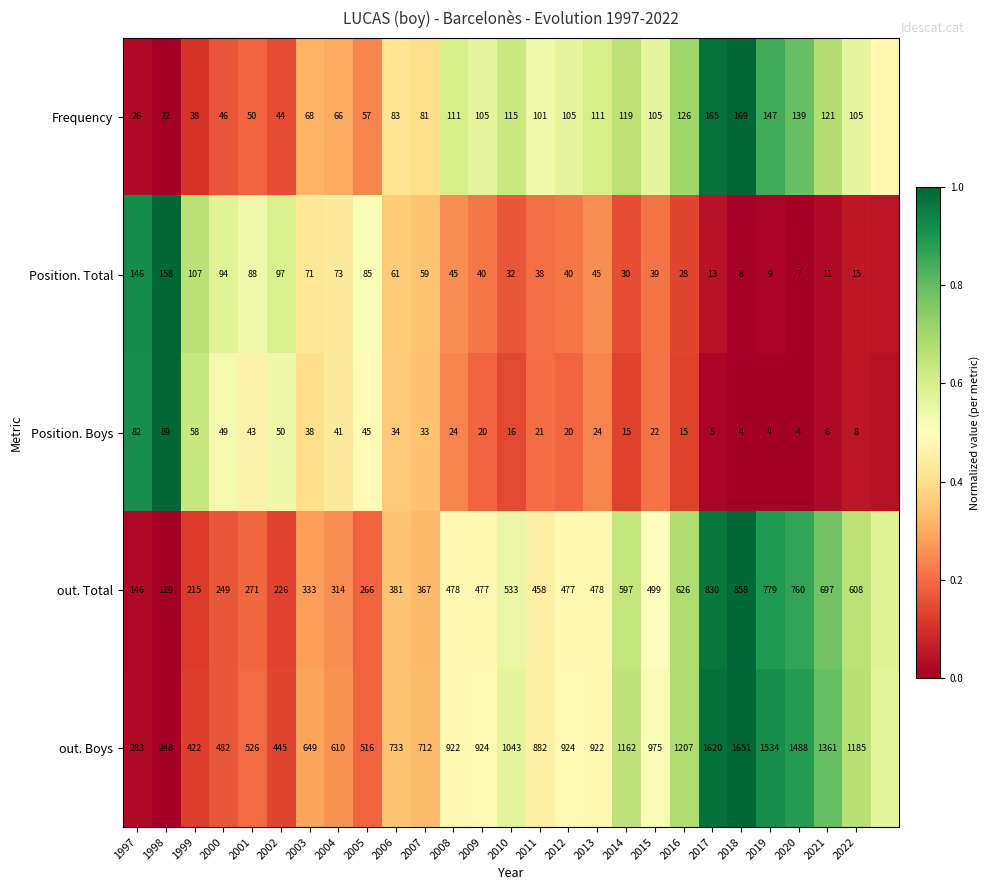

Between 2012 and 2009, which is larger?

2012